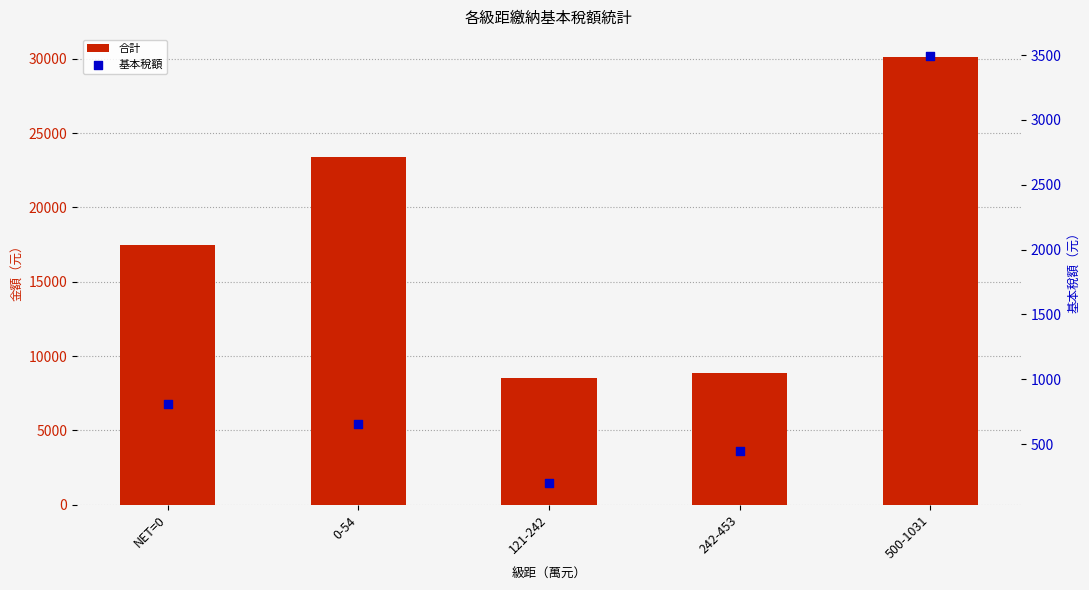

What is the total value across all series at 121-242?

8711